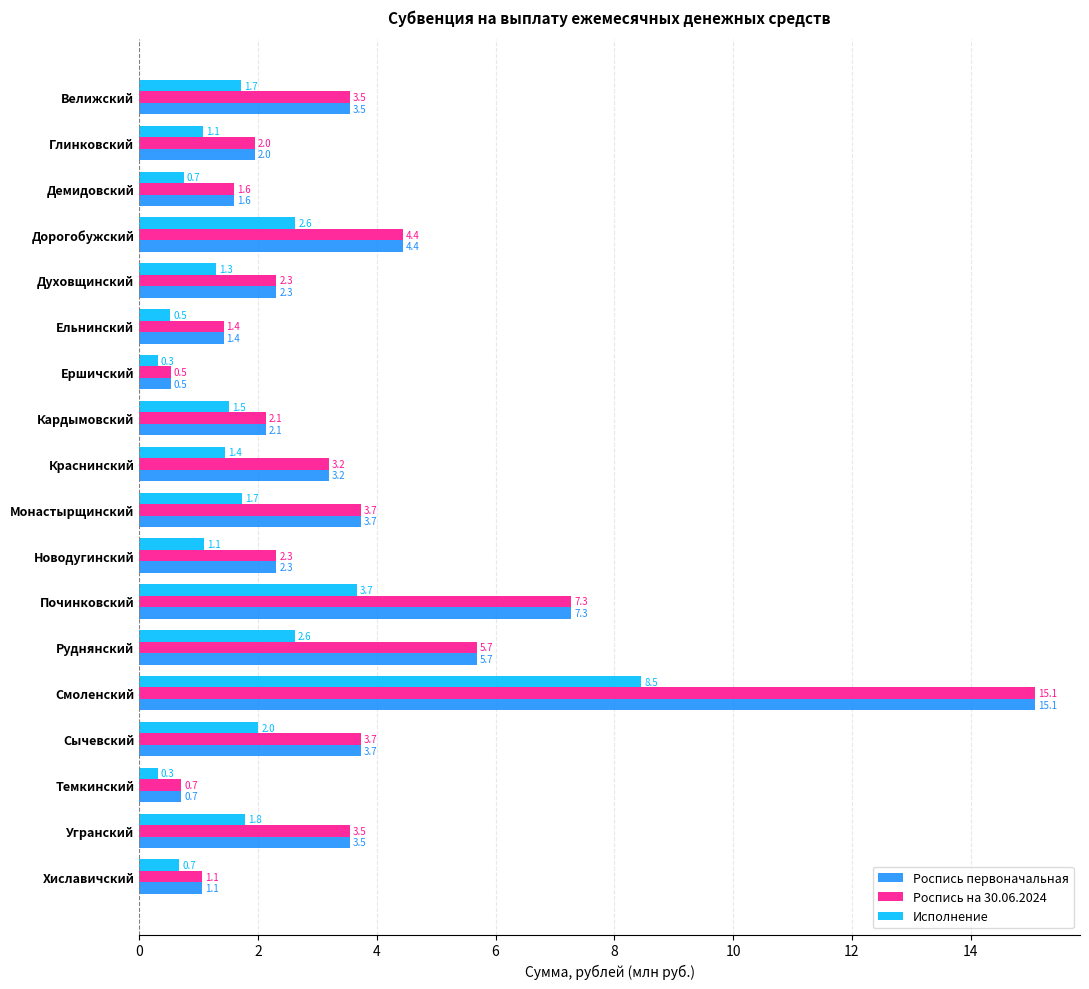

How many data points in Роспись первоначальная are above 3?

9